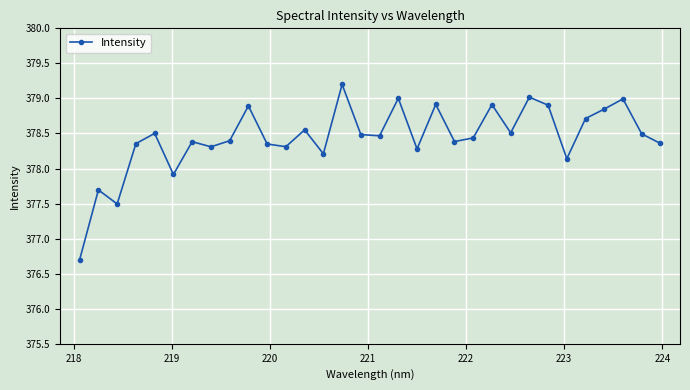

What is the minimum value shown in the chart?

376.7